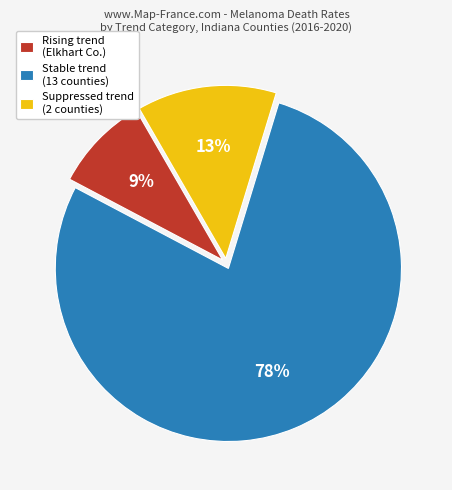

Rank the categories by value from highest to lowest.

Stable trend (13 counties), Suppressed trend (2 counties), Rising trend (Elkhart Co.)